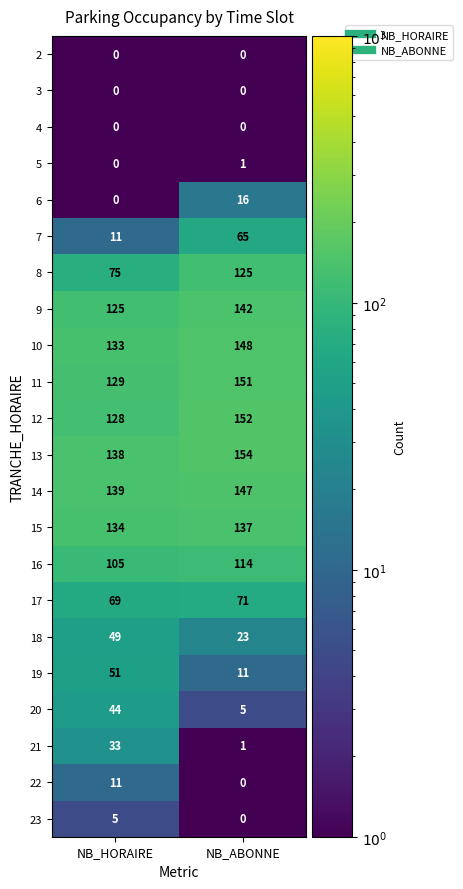

What is the highest value of the 21 series?

33